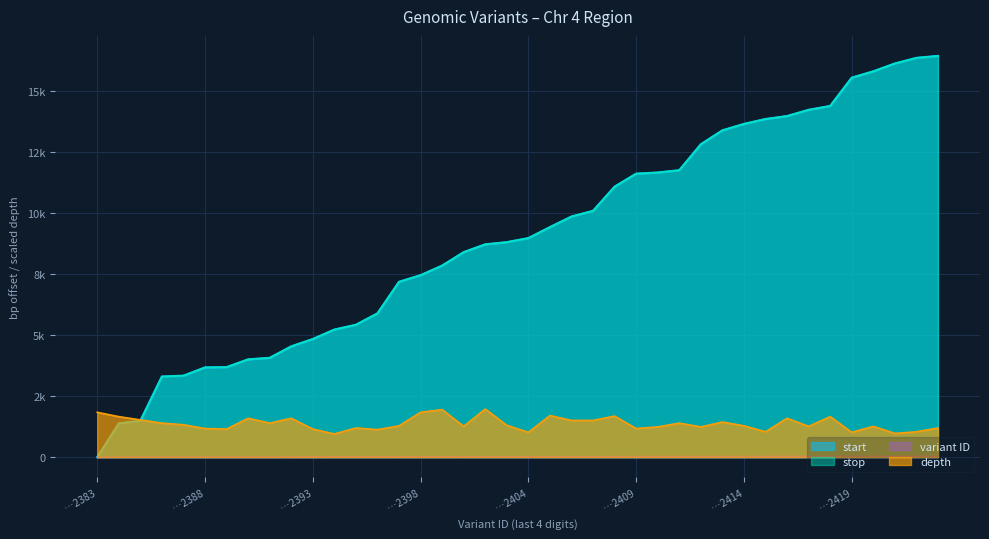

True or false: depth has more than 0 interior local peaks.

True